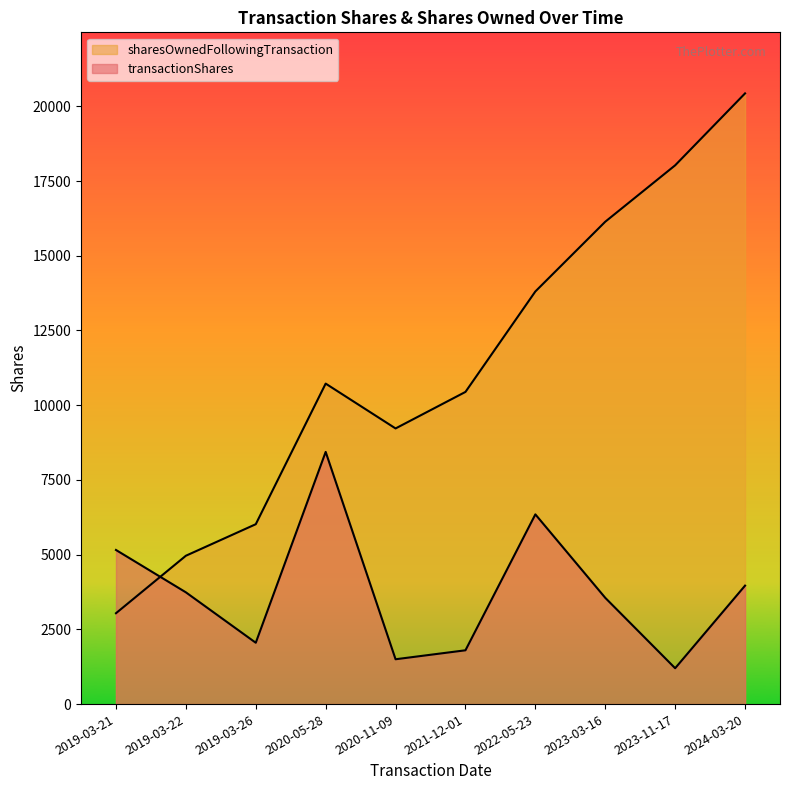

At which category is the sum across all series the highest?

2024-03-20